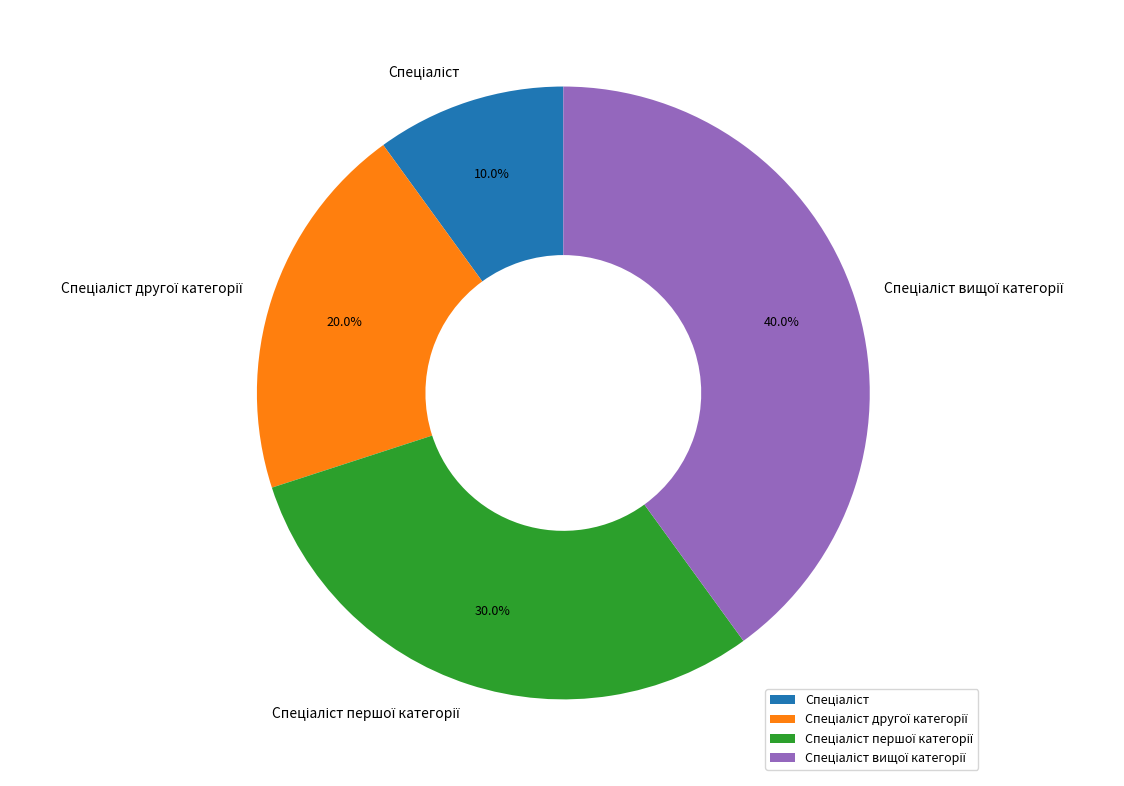

Is there any slice that represents more than half of the pie?

No